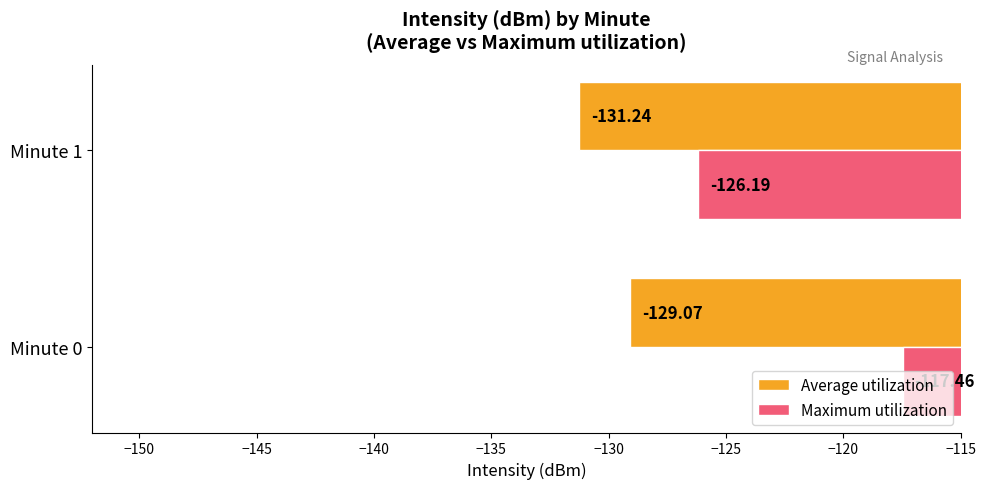

Which series has the largest total across all categories?

Maximum utilization